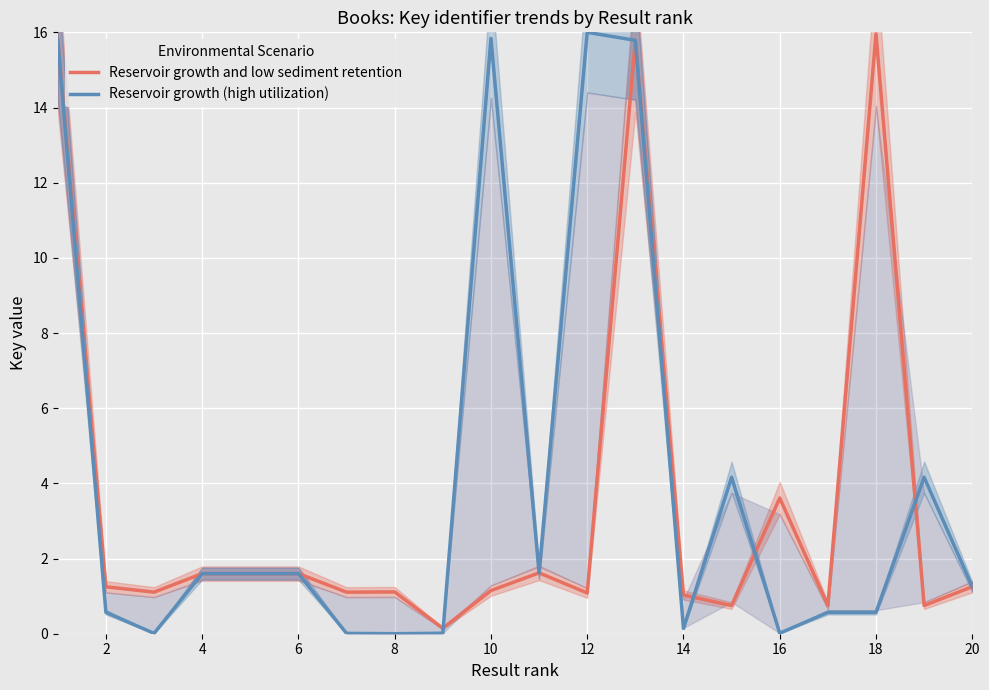

What is the sum of all Reservoir growth (high utilization) values?

81.3